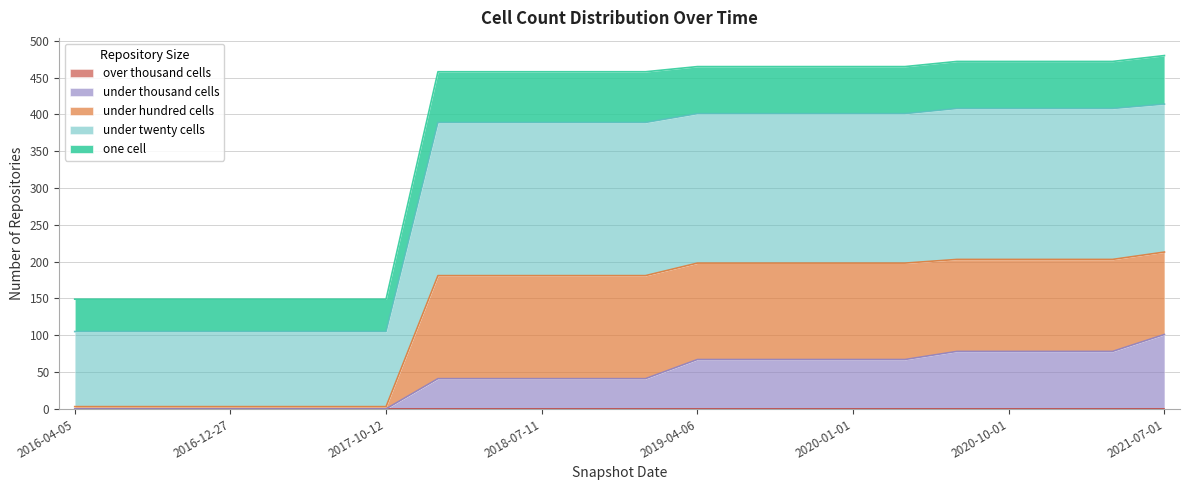

What is the total value across all series at 2018-07-11?

458